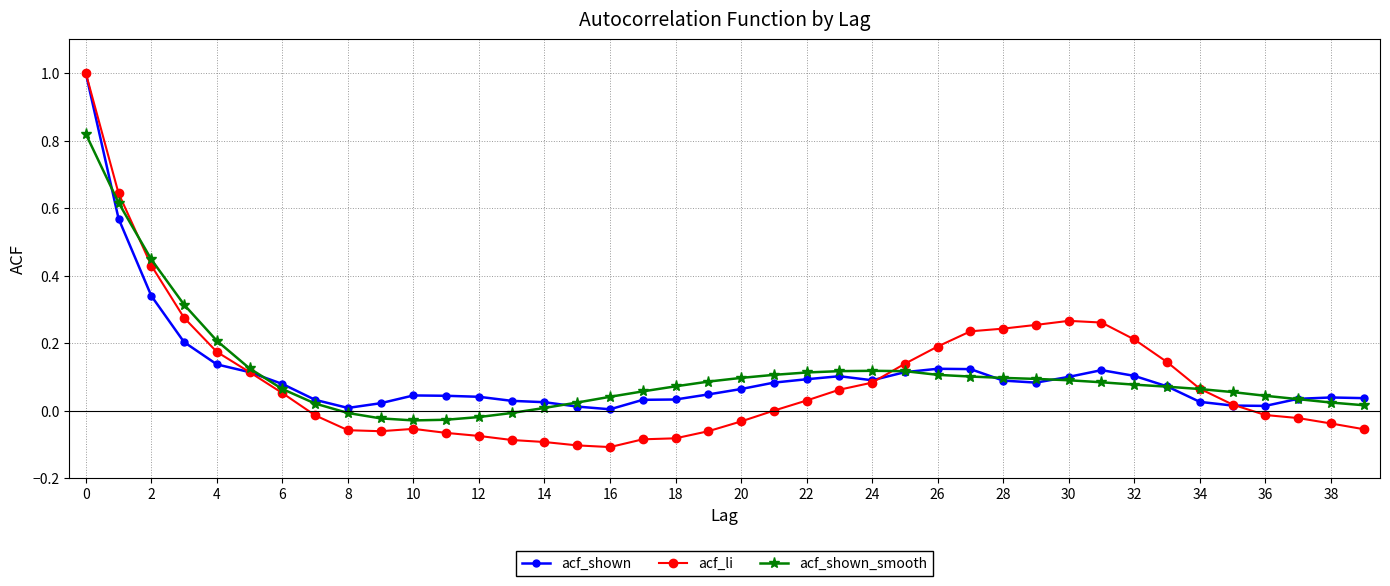

True or false: acf_shown has more than 1 points higher than both neighbors.

True